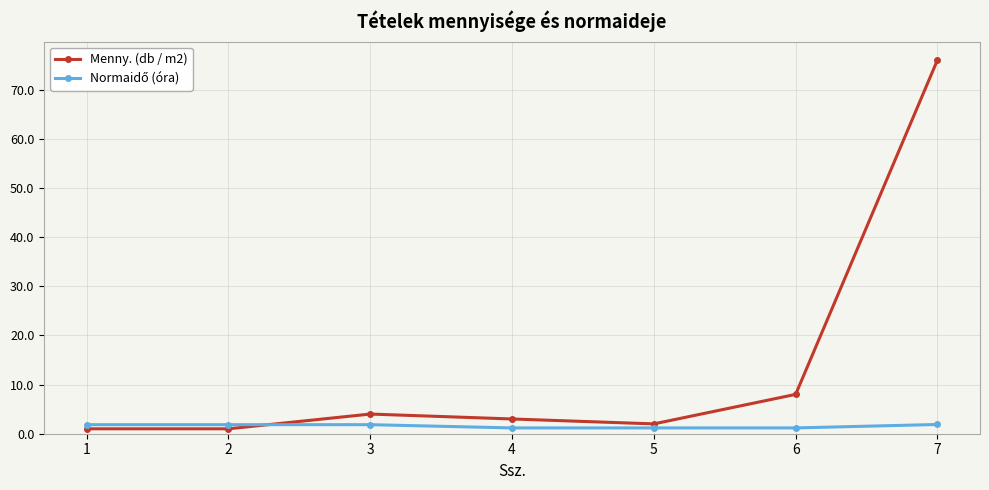

What is the spread (max minus min) of values at 3?

2.2